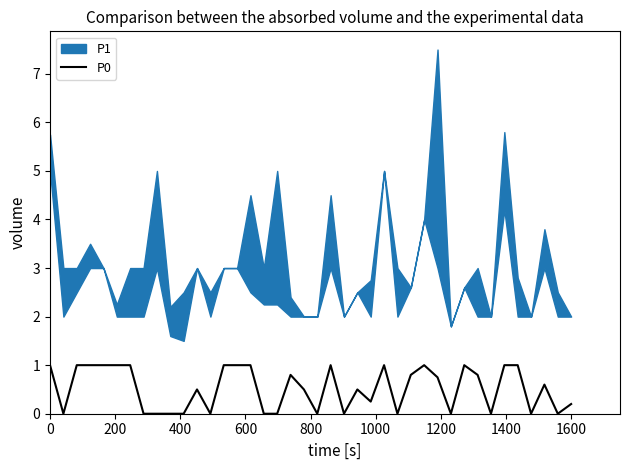

The P0 series shows 1.4 at 0. True or false?

False